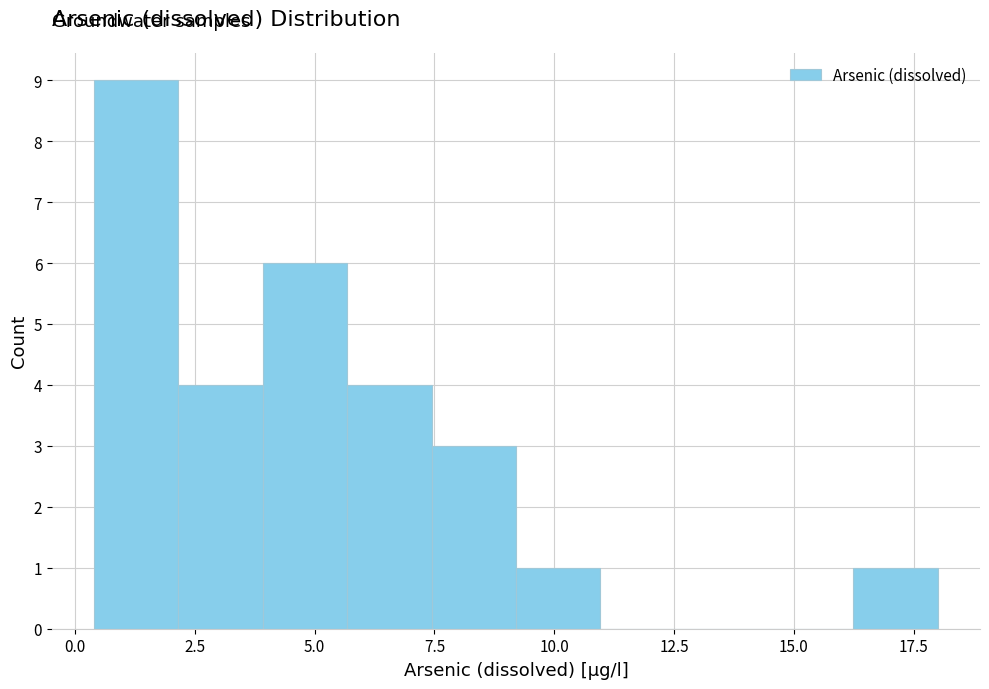

Around what value on the x-axis is the tallest bar? Give the approximate position of its centre, as read against the axis.

1.5